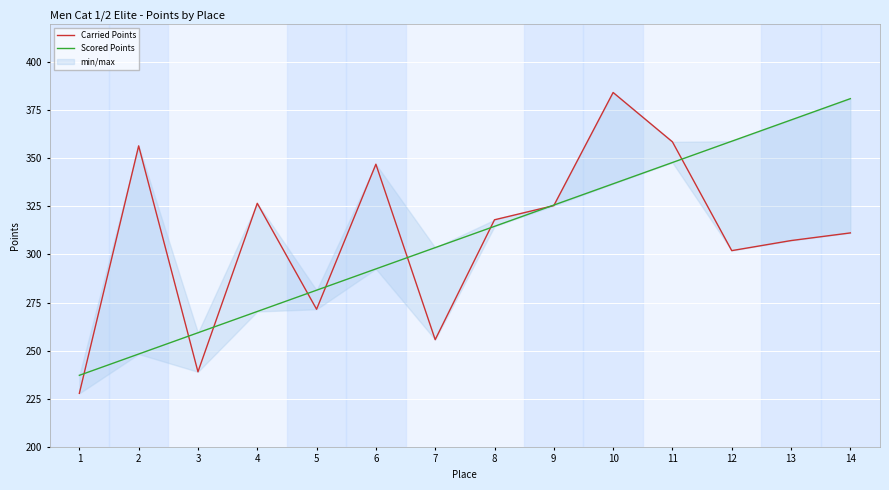

Is the value of Scored Points at 9 greater than the value of Carried Points at 7?

Yes